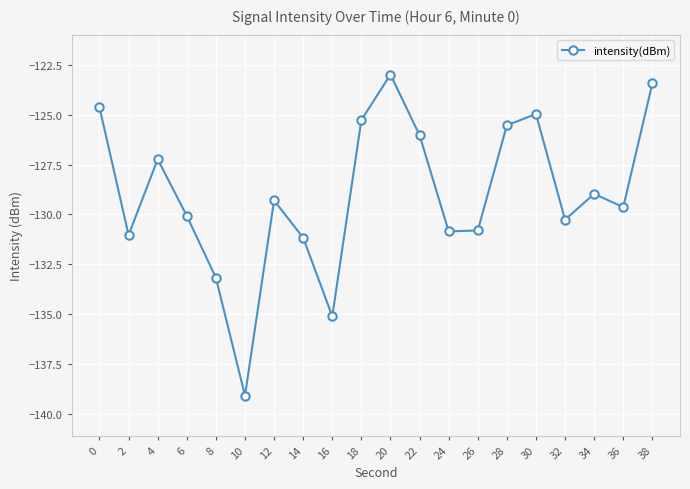

Read the value at 0.

-124.6